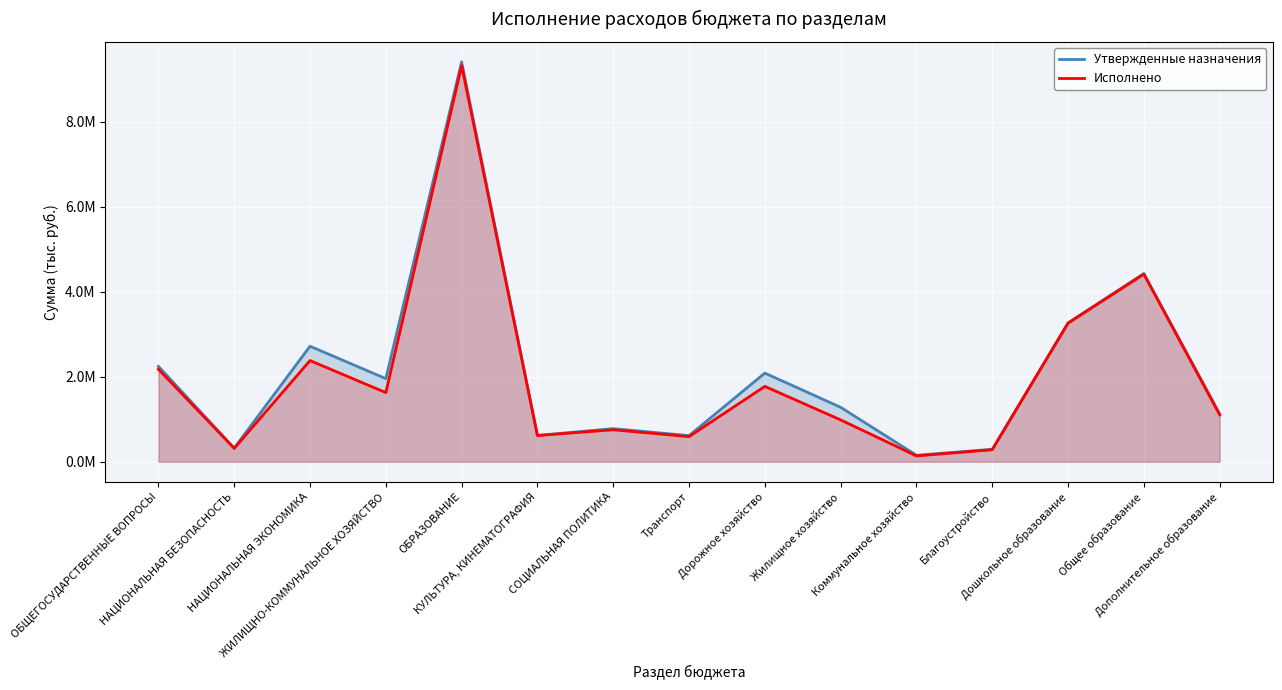

Reading left to right, transcribe all the data shown in this chart.

Утвержденные назначения: ОБЩЕГОСУДАРСТВЕННЫЕ ВОПРОСЫ=2246113.3	НАЦИОНАЛЬНАЯ БЕЗОПАСНОСТЬ=321085.8	НАЦИОНАЛЬНАЯ ЭКОНОМИКА=2720246.8	ЖИЛИЩНО-КОММУНАЛЬНОЕ ХОЗЯЙСТВО=1957138.4	ОБРАЗОВАНИЕ=9414984.2	КУЛЬТУРА, КИНЕМАТОГРАФИЯ=619777.0	СОЦИАЛЬНАЯ ПОЛИТИКА=779416.3	Транспорт=615272.1	Дорожное хозяйство=2087463.7	Жилищное хозяйство=1281646.9	Коммунальное хозяйство=152215.2	Благоустройство=293446.9	Дошкольное образование=3271418.4	Общее образование=4432746.3	Дополнительное образование=1129318.4
Исполнено: ОБЩЕГОСУДАРСТВЕННЫЕ ВОПРОСЫ=2177955.4	НАЦИОНАЛЬНАЯ БЕЗОПАСНОСТЬ=314707.9	НАЦИОНАЛЬНАЯ ЭКОНОМИКА=2382790.6	ЖИЛИЩНО-КОММУНАЛЬНОЕ ХОЗЯЙСТВО=1628179.1	ОБРАЗОВАНИЕ=9327508.5	КУЛЬТУРА, КИНЕМАТОГРАФИЯ=616397.5	СОЦИАЛЬНАЯ ПОЛИТИКА=753124.5	Транспорт=591501.2	Дорожное хозяйство=1774758.4	Жилищное хозяйство=984912.4	Коммунальное хозяйство=137002.0	Благоустройство=283391.2	Дошкольное образование=3262527.3	Общее образование=4415302.2	Дополнительное образование=1103726.2